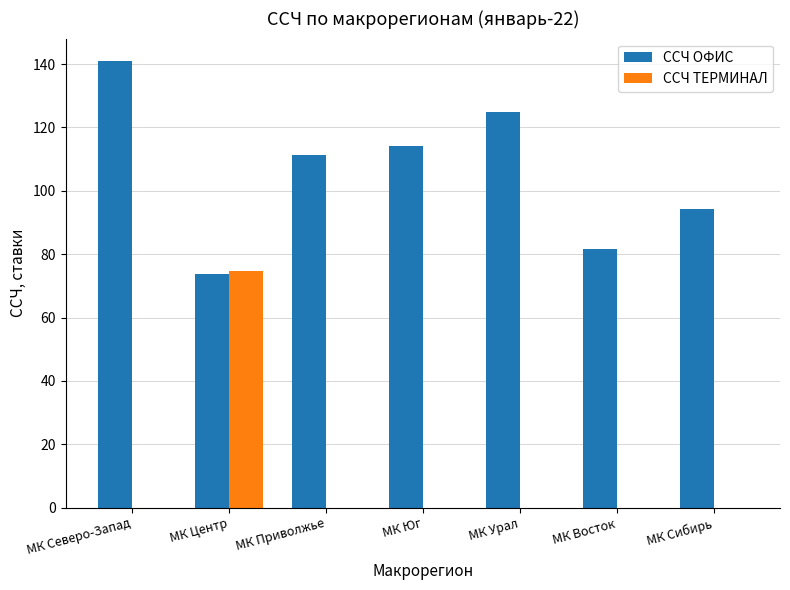

Where is ССЧ ОФИС nearest to the value 107?

МК Приволжье